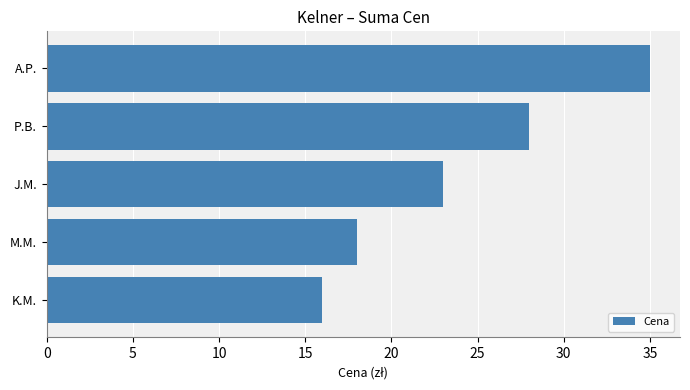

Rank the categories by value from lowest to highest.

K.M., M.M., J.M., P.B., A.P.